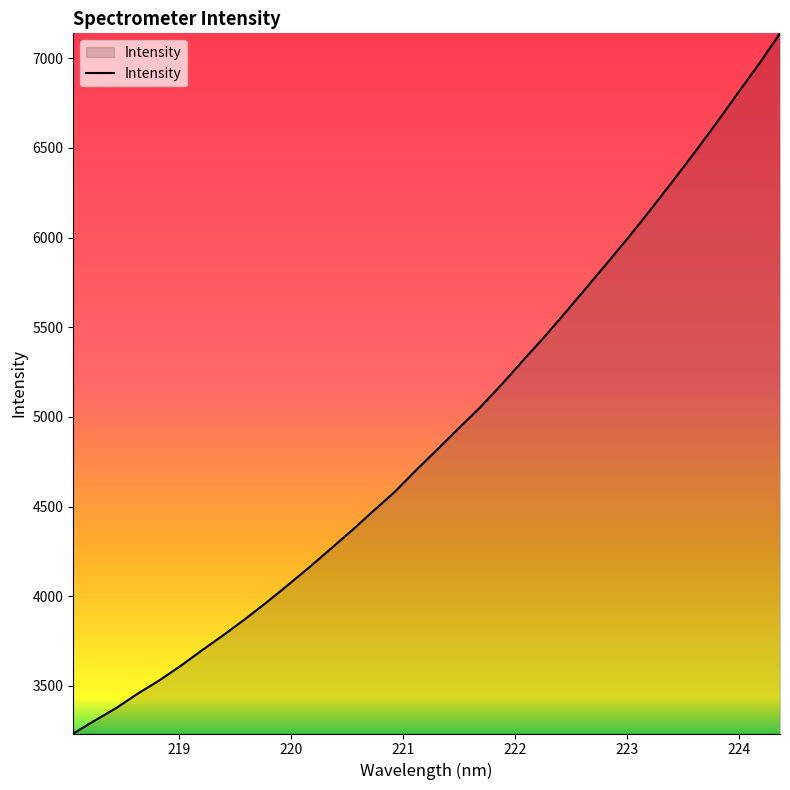

What is the smallest value displayed?

3234.4